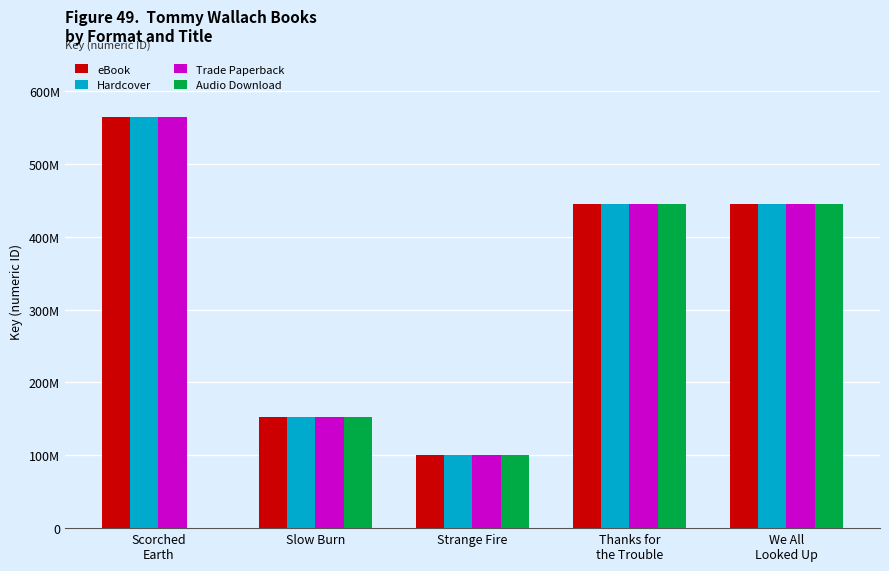

Where does the eBook series first go above 445361103?

Scorched
Earth